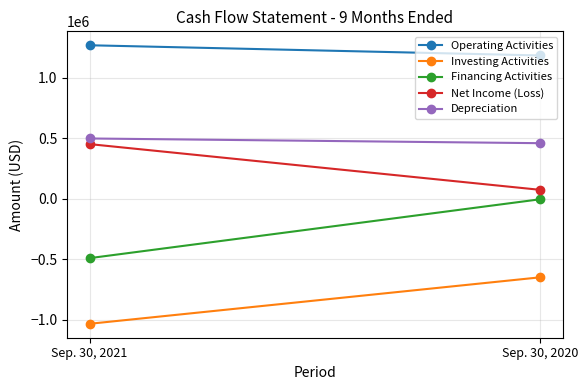

Reading left to right, extract all data points from this chart.

Operating Activities: Sep. 30, 2021=1269961	Sep. 30, 2020=1185573
Investing Activities: Sep. 30, 2021=-1034840	Sep. 30, 2020=-650066
Financing Activities: Sep. 30, 2021=-491581	Sep. 30, 2020=-4093
Net Income (Loss): Sep. 30, 2021=452061	Sep. 30, 2020=73418
Depreciation: Sep. 30, 2021=498588	Sep. 30, 2020=459641